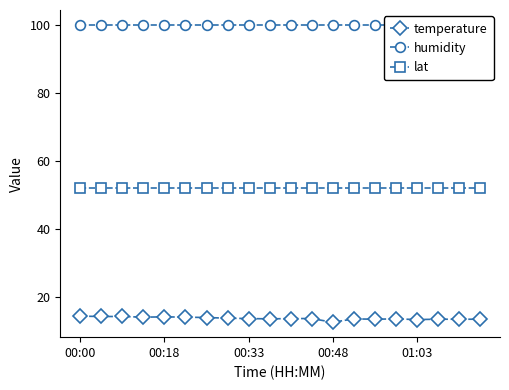

True or false: lat has more than 1 points higher than both neighbors.

False